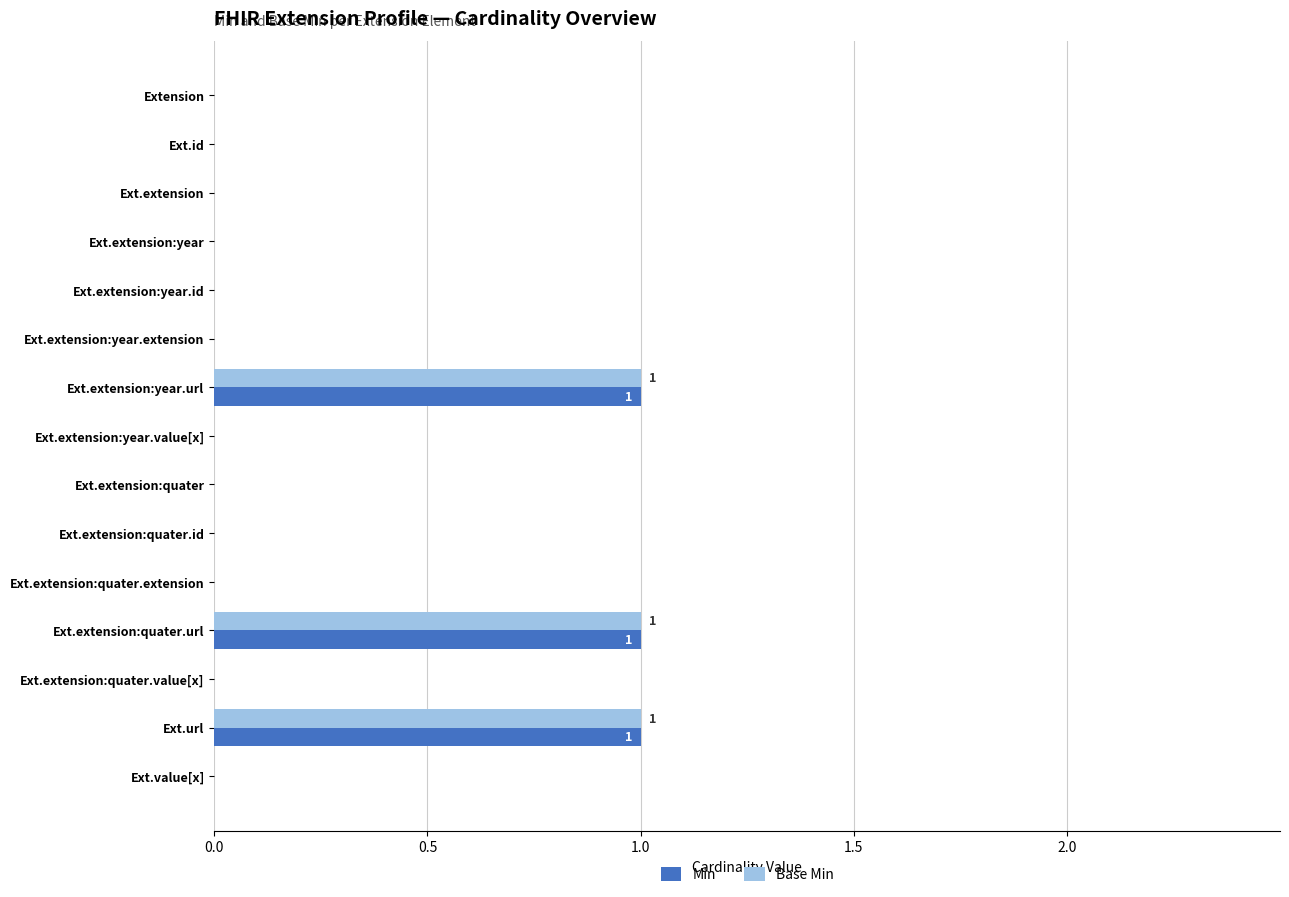

The Min series shows 0 at Extension. True or false?

True